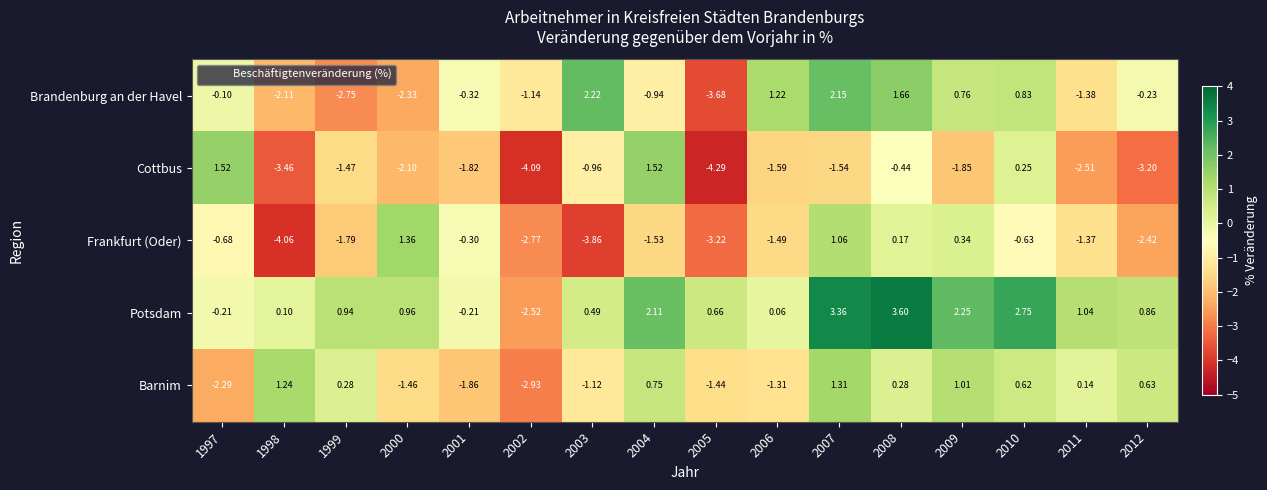

Which series changed the most between 2002 and 2008?

Potsdam